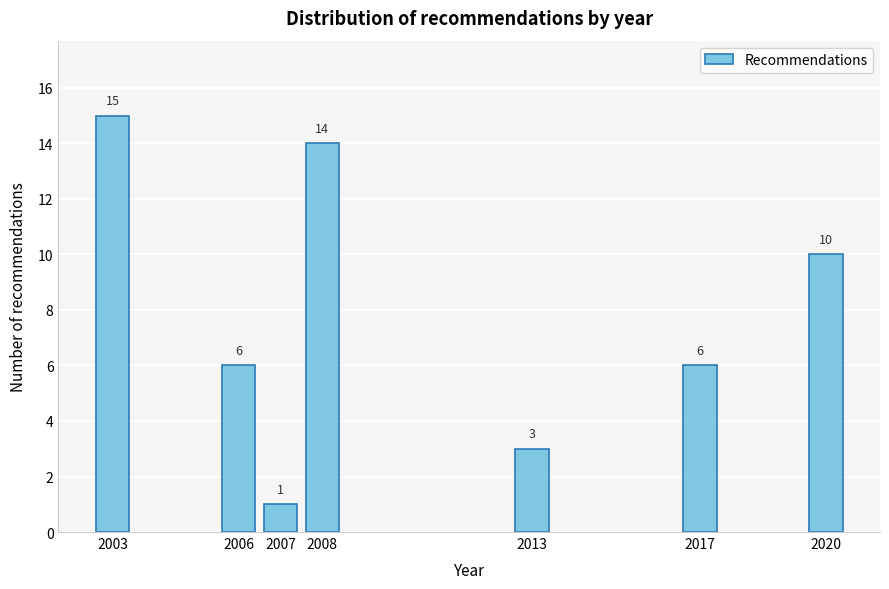

Reading right to left, transcribe all the data shown in this chart.

2020=10	2017=6	2013=3	2008=14	2007=1	2006=6	2003=15